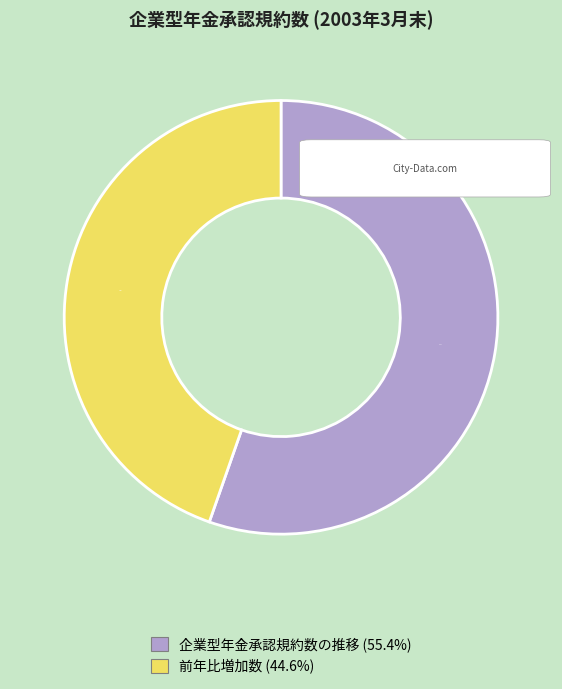

What percentage is the 前年比増加数 slice, to the nearest percent?

45%